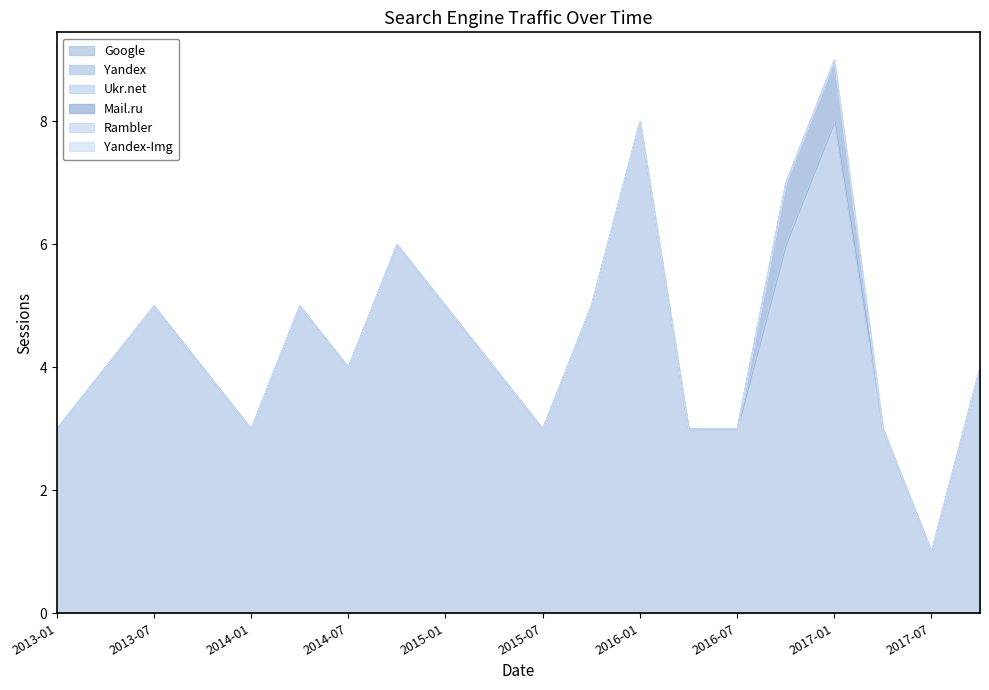

Does the chart have visible grid lines?

No